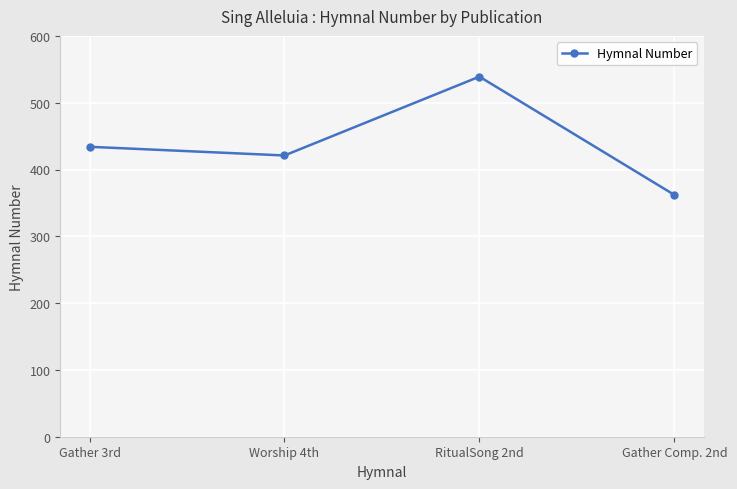

What is the maximum value shown in the chart?

539